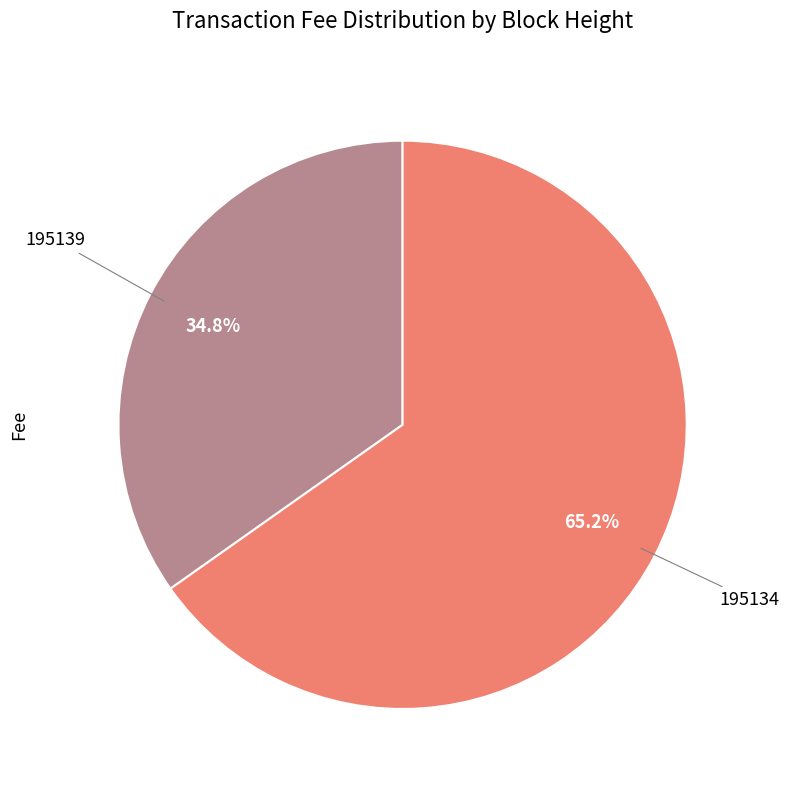

What percentage is NOT represented by 195134?

34.8%